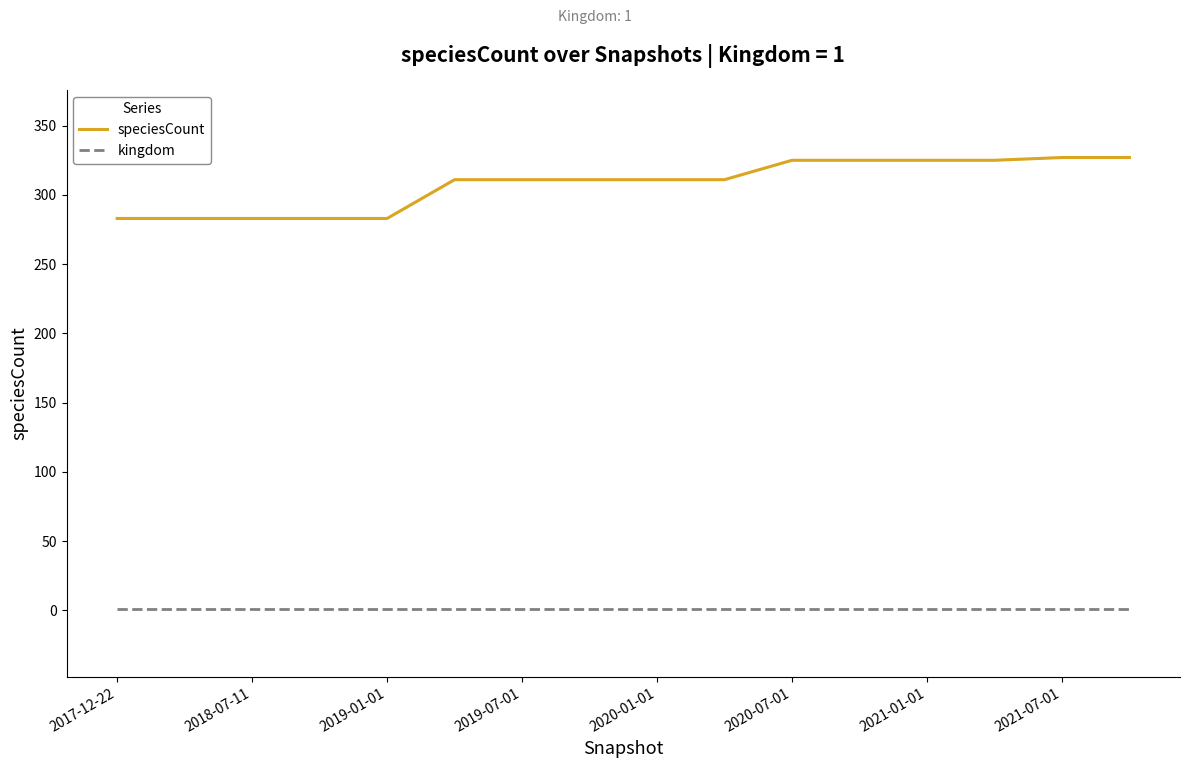

Which series has the largest range (max minus min)?

speciesCount